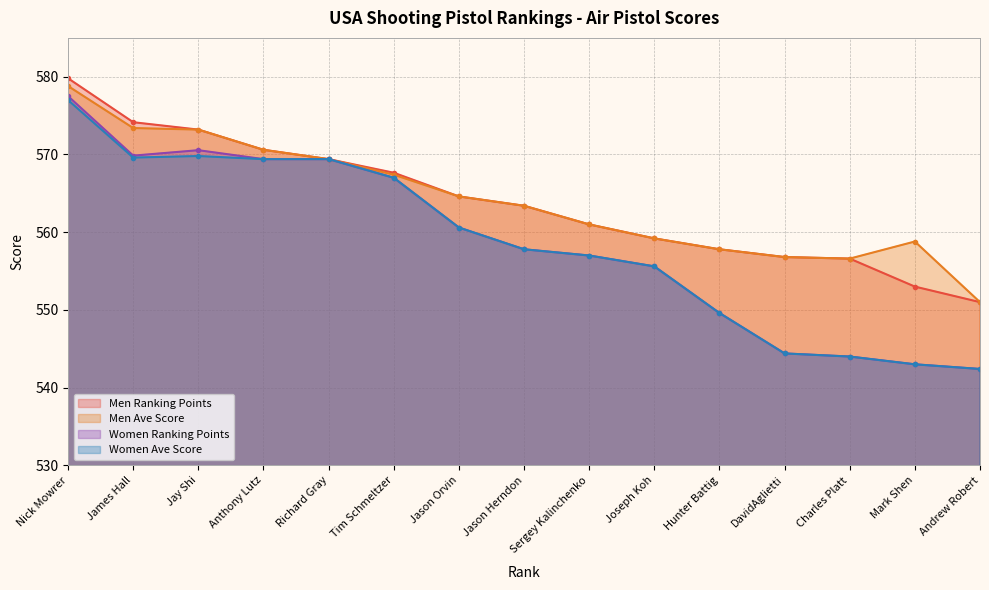

What is the difference between the Women Ranking Points values at Jason Orvin and Joseph Koh?

5.0